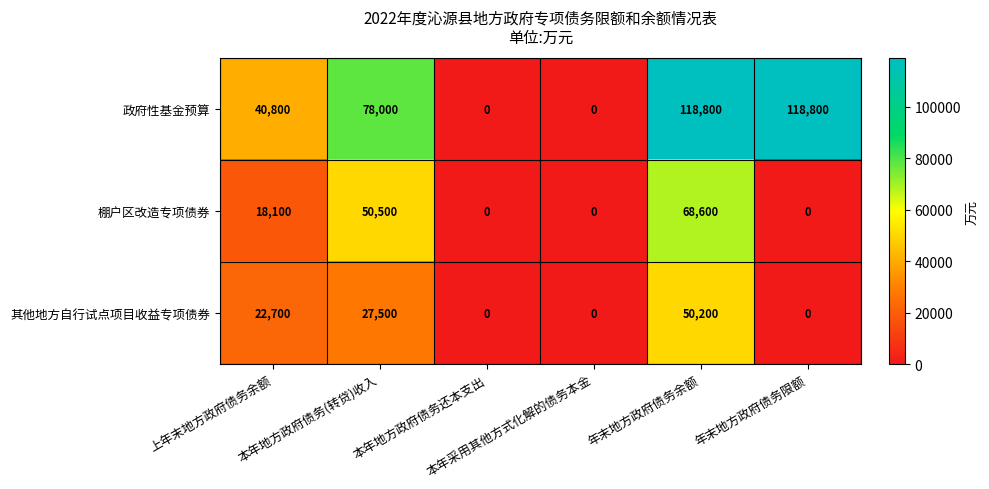

What is the sum of all 政府性基金预算 values?

356400